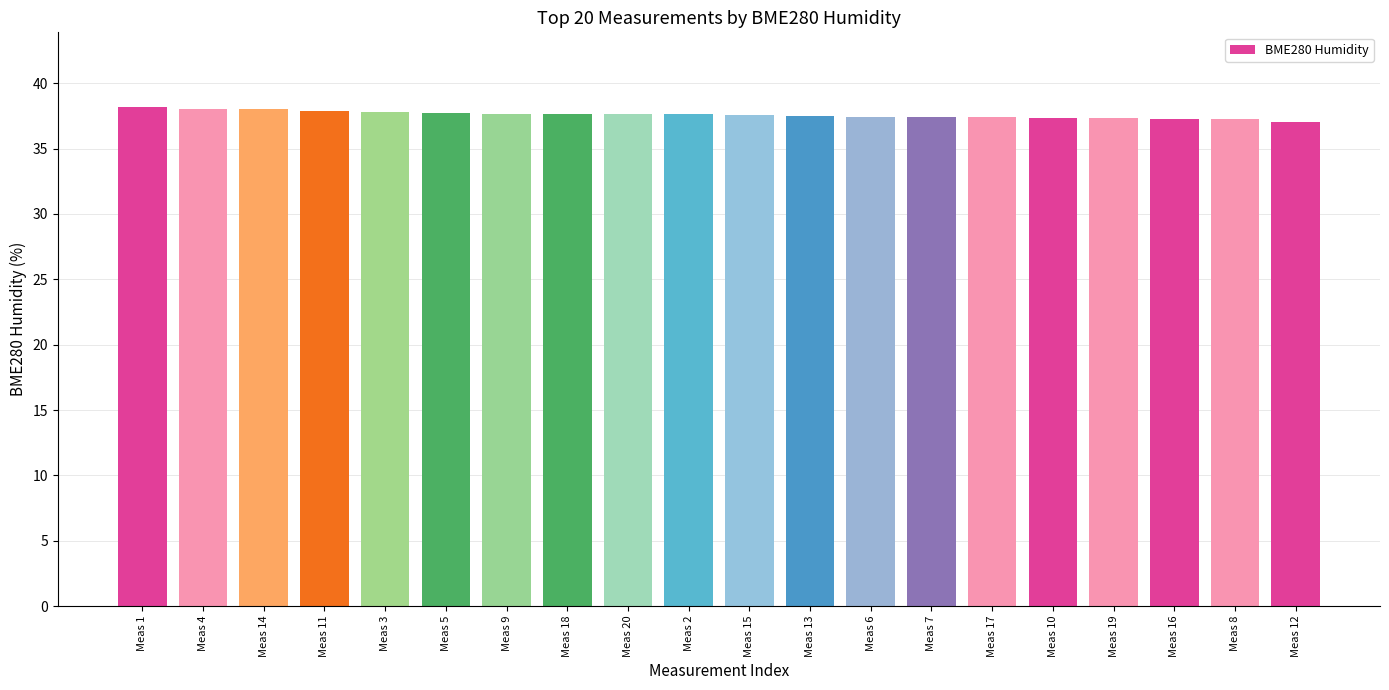

What is the label of the 13th bar from the right?

Meas 18